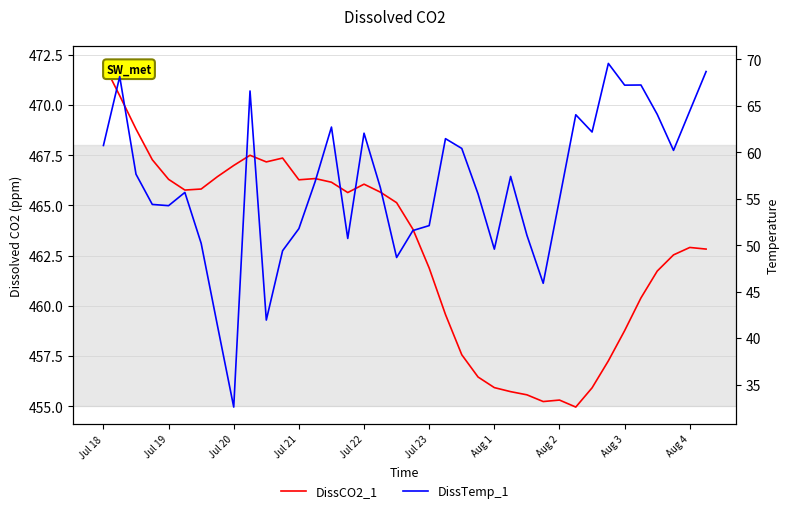

What are all the series names shown in the legend?

DissCO2_1, DissTemp_1